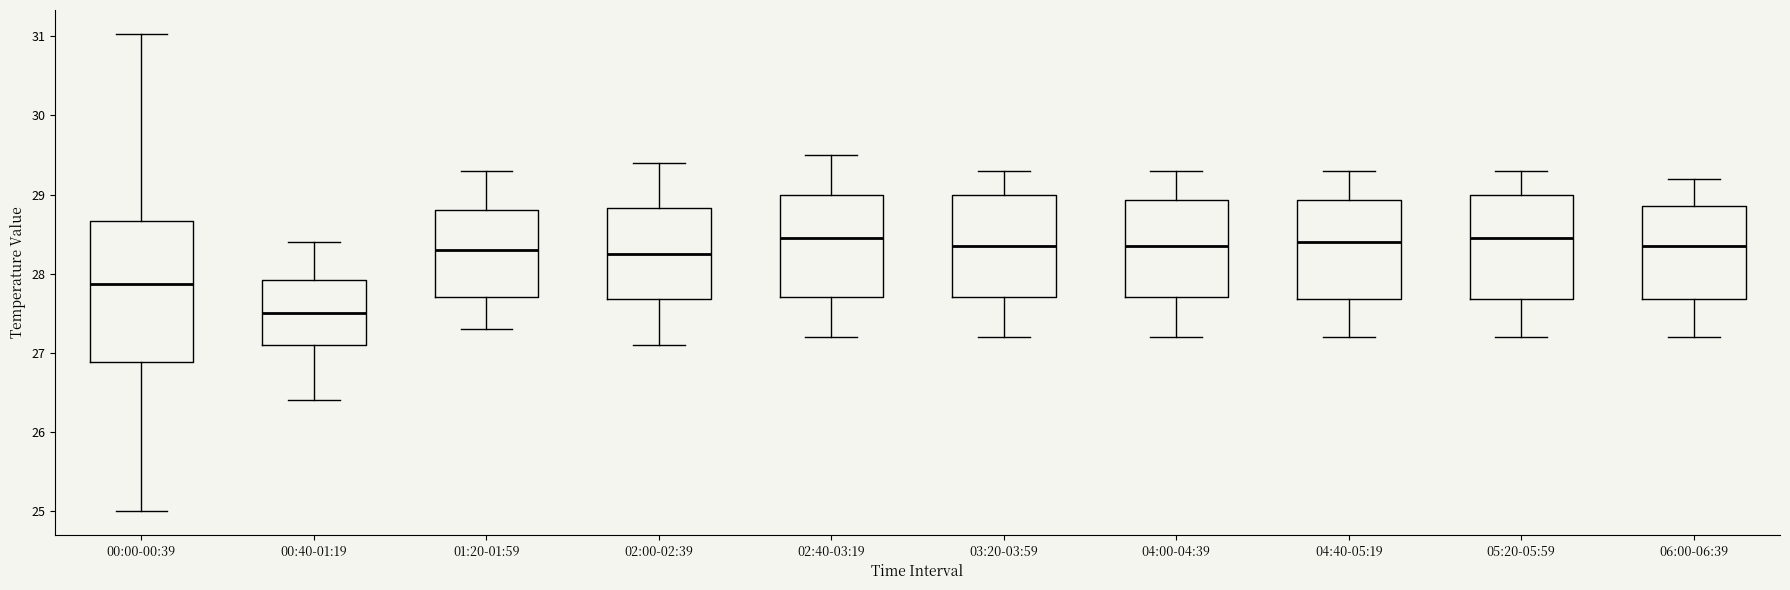

Comparing the boxes themselves (not the whiskers), which one is the tallest?

00:00-00:39